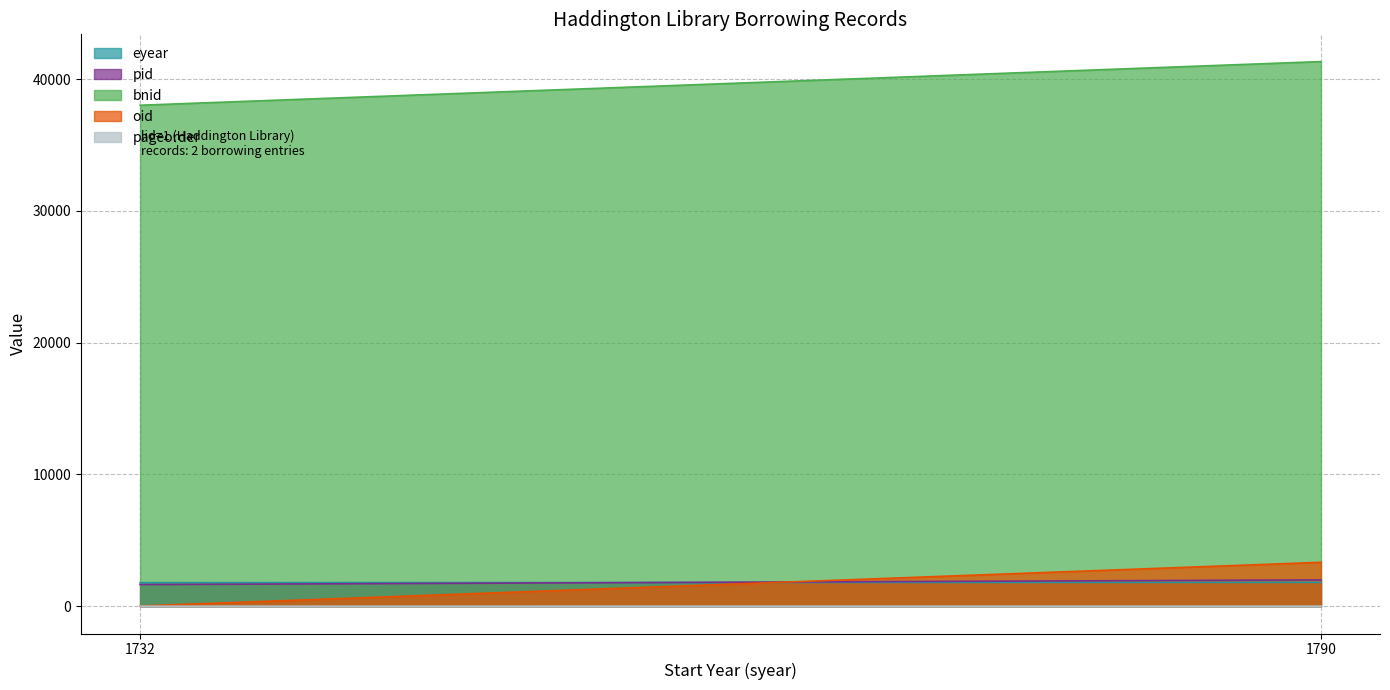

How many eyear values are between 1790 and 1816?

2